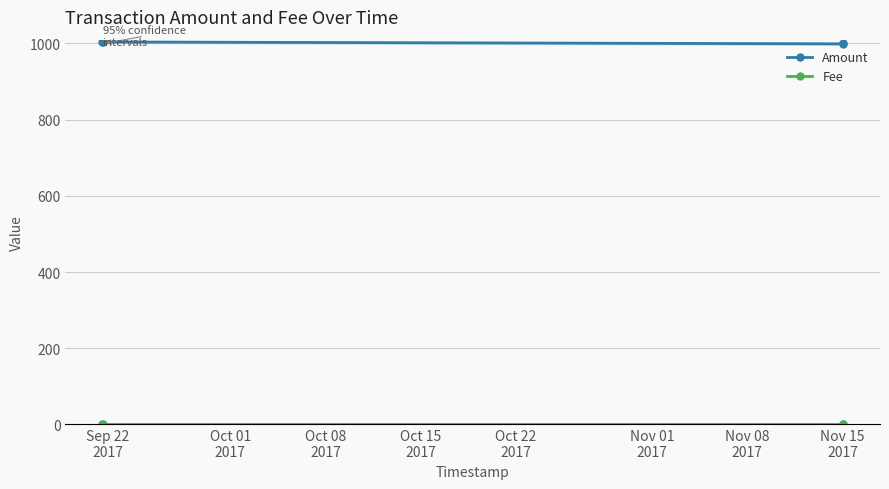

List the series in order of their peak value, highest first.

Amount, Fee